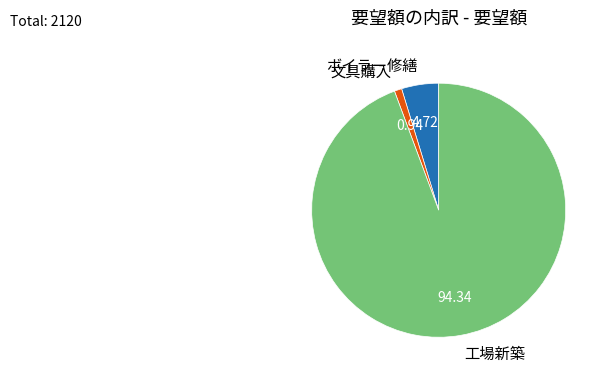

Which slice is the smallest?

文具購入